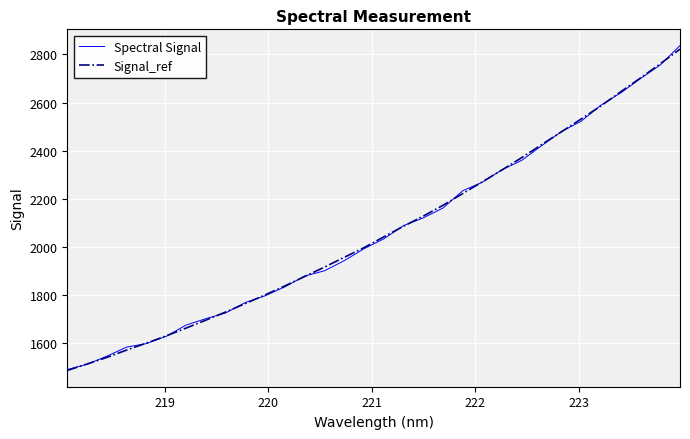

Reading right to left, transcribe all the data shown in this chart.

Spectral Signal: 2836.2	2755.7	2699.4	2640.0	2589.3	2522.7	2479.6	2421.3	2360.7	2321.5	2269.5	2233.9	2162.1	2121.3	2089.0	2034.2	1993.1	1943.6	1901.6	1879.9	1835.1	1798.0	1769.9	1726.7	1702.9	1676.4	1629.7	1599.7	1585.0	1547.4	1513.7	1492.0
Signal_ref: 2821.4	2760.5	2701.8	2644.8	2586.3	2531.9	2478.7	2425.6	2372.1	2320.9	2271.3	2222.2	2173.4	2128.5	2086.5	2042.3	1997.6	1957.4	1916.9	1878.0	1838.8	1801.7	1765.6	1730.5	1696.8	1663.8	1631.6	1601.5	1572.8	1542.2	1514.8	1488.0